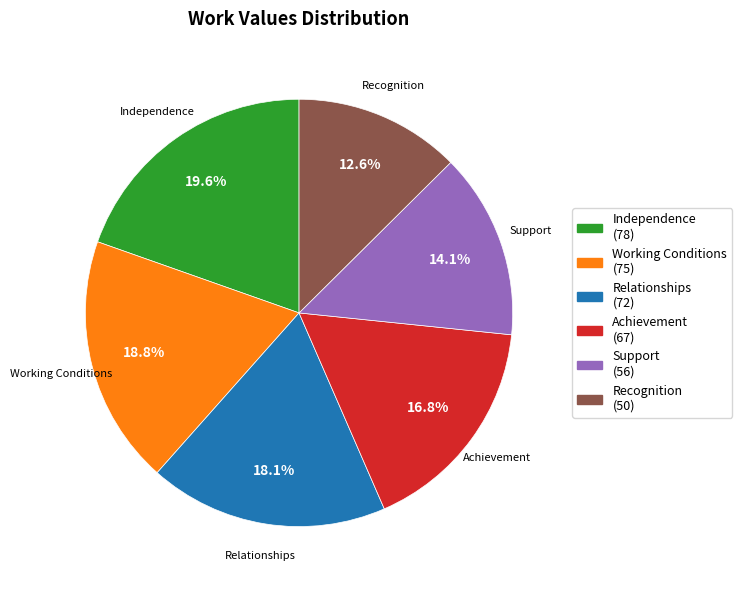

To the nearest percent, what percentage of the pie is Support?

14%